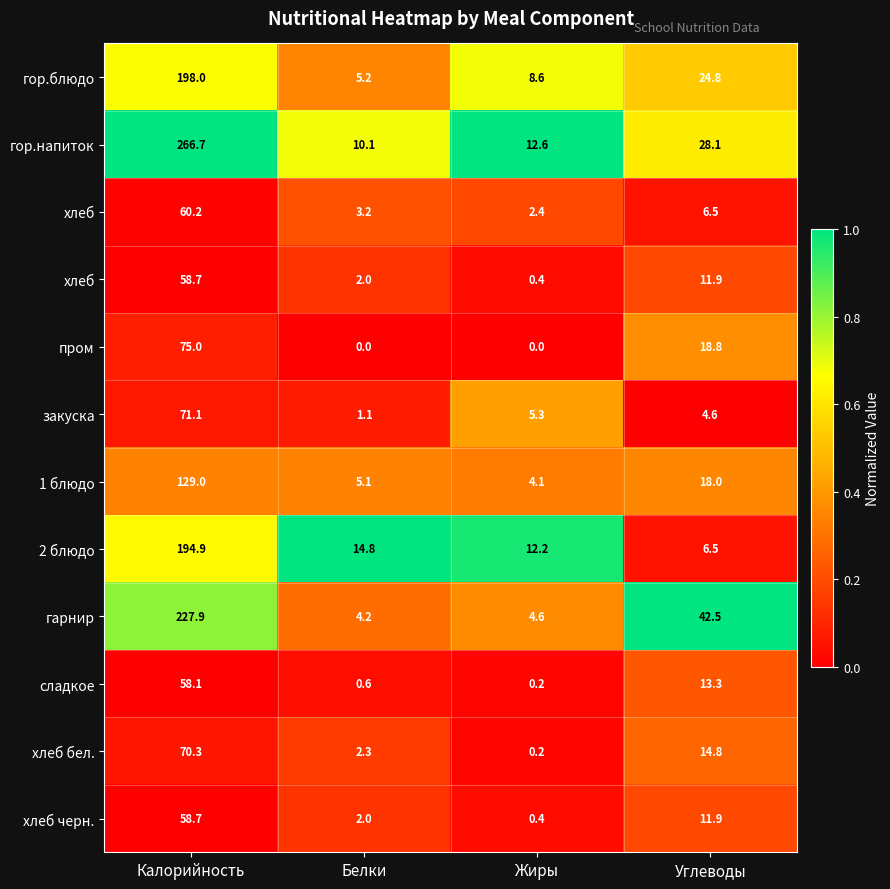

Which has a higher value, Углеводы or Калорийность?

Калорийность